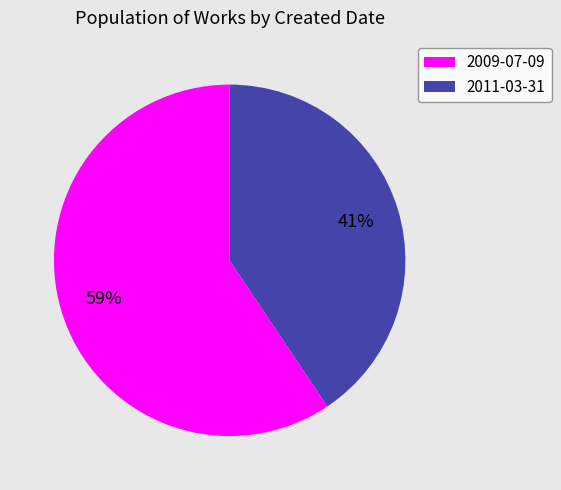

What percentage is the 2011-03-31 slice, to the nearest percent?

41%